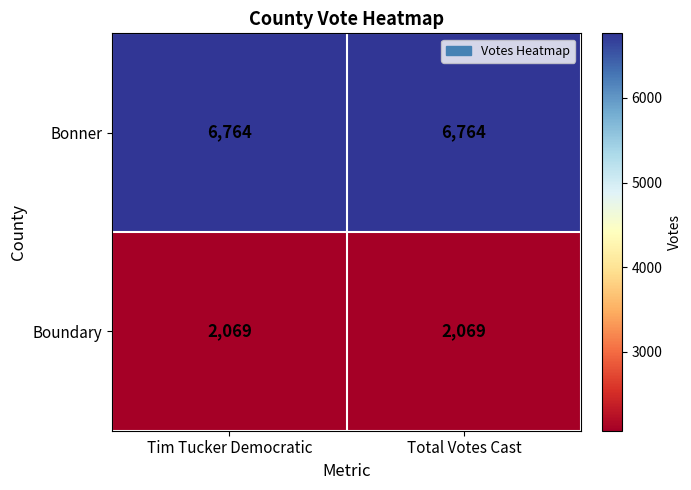

Reading left to right, list all the values displayed in this chart.

Bonner: 6764	6764
Boundary: 2069	2069